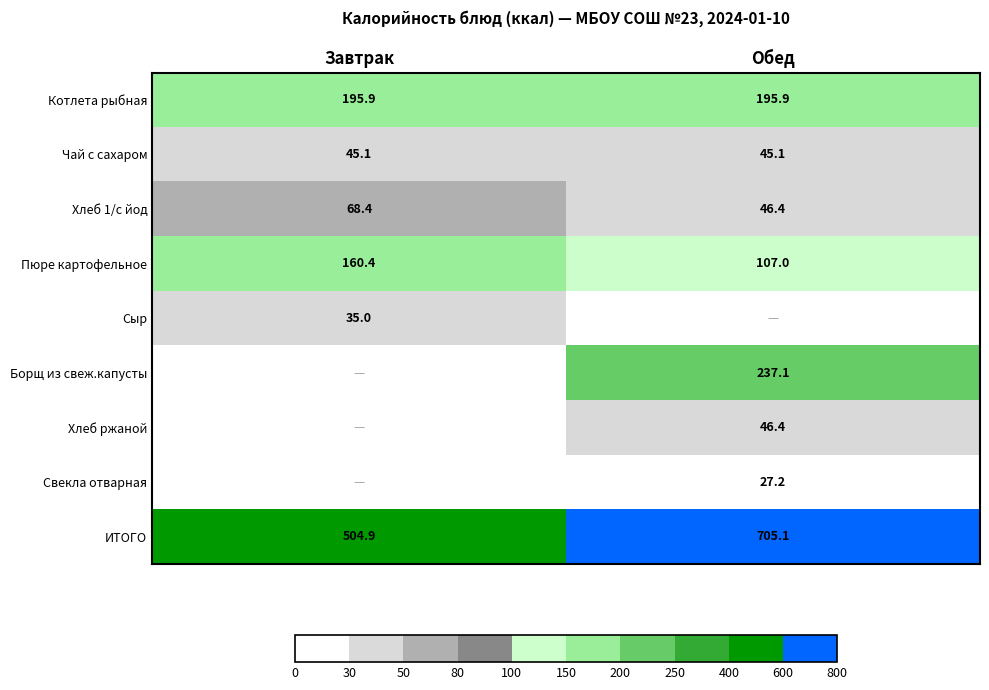

What is the spread (max minus min) of values at Обед?

677.9